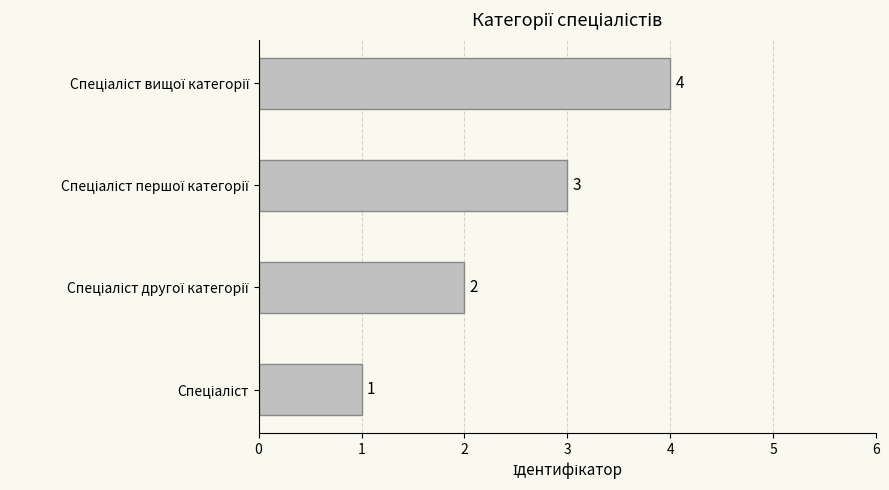

Count the number of data series in this chart.

1